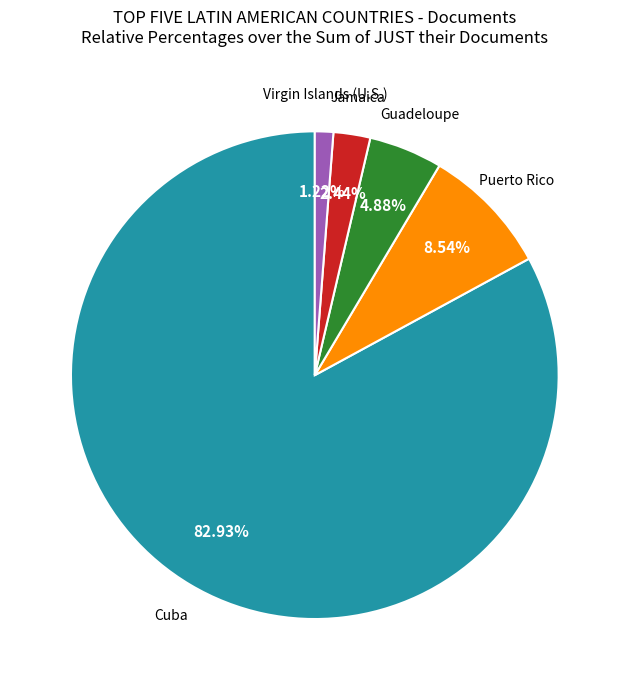

Does any single category account for the majority?

Yes